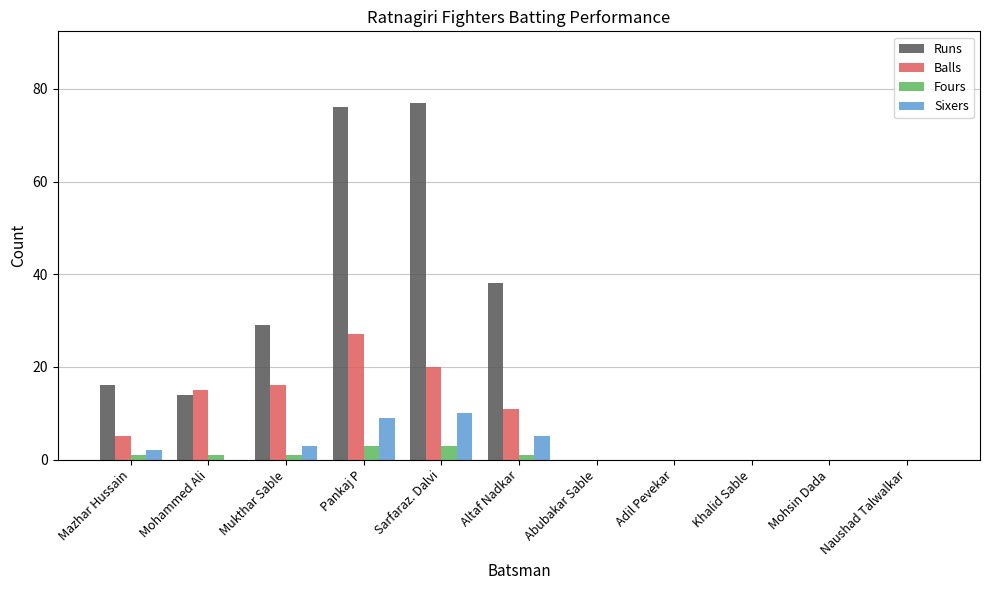

Reading left to right, list all the values displayed in this chart.

Runs: Mazhar Hussain=16	Mohammed Ali=14	Mukthar Sable=29	Pankaj P=76	Sarfaraz. Dalvi=77	Altaf Nadkar=38	Abubakar Sable=0	Adil Pevekar=0	Khalid Sable=0	Mohsin Dada=0	Naushad Talwalkar=0
Balls: Mazhar Hussain=5	Mohammed Ali=15	Mukthar Sable=16	Pankaj P=27	Sarfaraz. Dalvi=20	Altaf Nadkar=11	Abubakar Sable=0	Adil Pevekar=0	Khalid Sable=0	Mohsin Dada=0	Naushad Talwalkar=0
Fours: Mazhar Hussain=1	Mohammed Ali=1	Mukthar Sable=1	Pankaj P=3	Sarfaraz. Dalvi=3	Altaf Nadkar=1	Abubakar Sable=0	Adil Pevekar=0	Khalid Sable=0	Mohsin Dada=0	Naushad Talwalkar=0
Sixers: Mazhar Hussain=2	Mohammed Ali=0	Mukthar Sable=3	Pankaj P=9	Sarfaraz. Dalvi=10	Altaf Nadkar=5	Abubakar Sable=0	Adil Pevekar=0	Khalid Sable=0	Mohsin Dada=0	Naushad Talwalkar=0